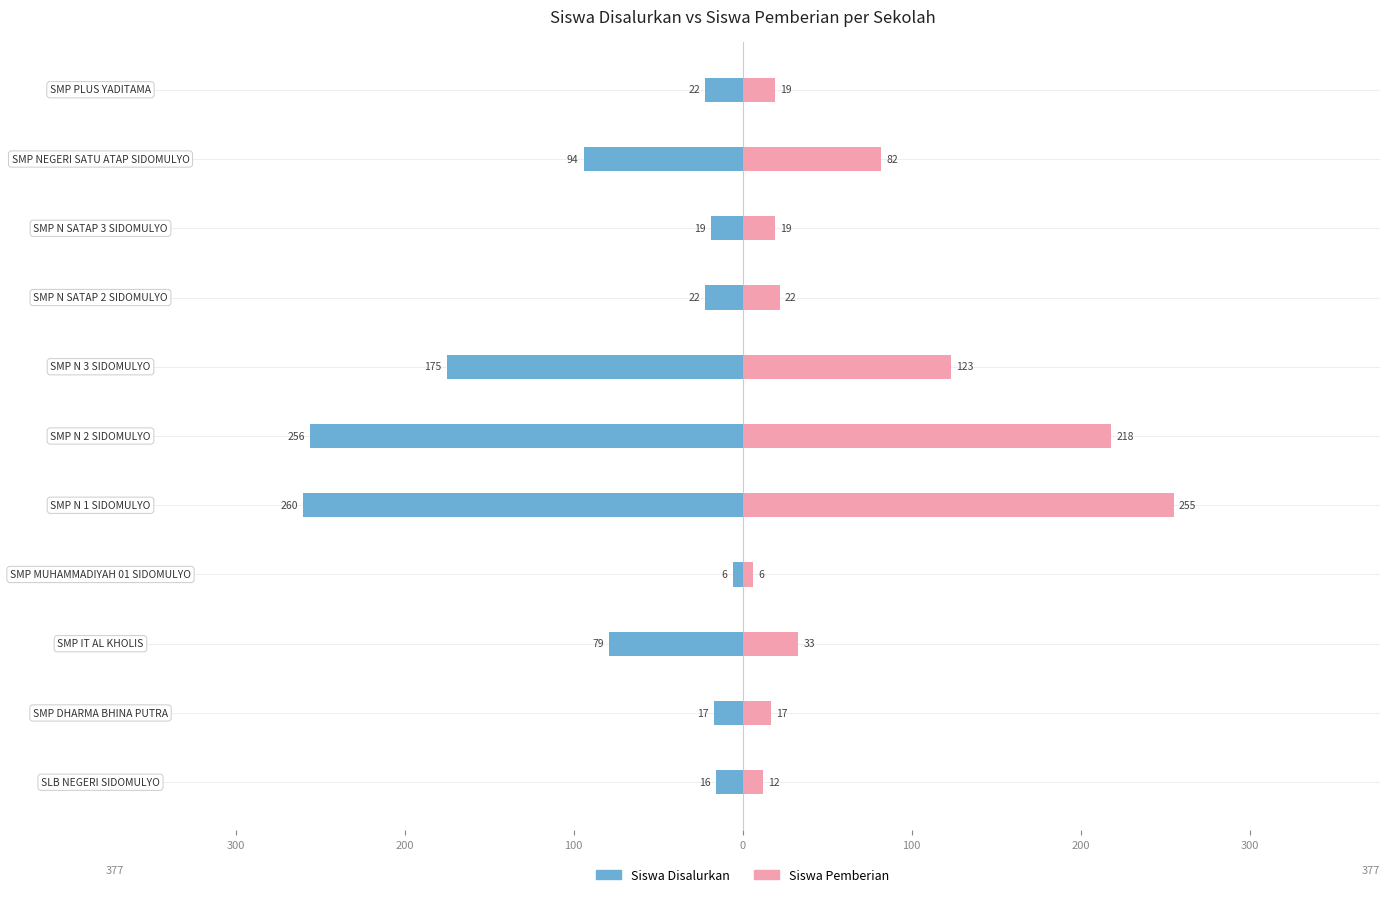

Between SLB NEGERI SIDOMULYO and SMP IT AL KHOLIS, which series saw the biggest shift?

Siswa Disalurkan